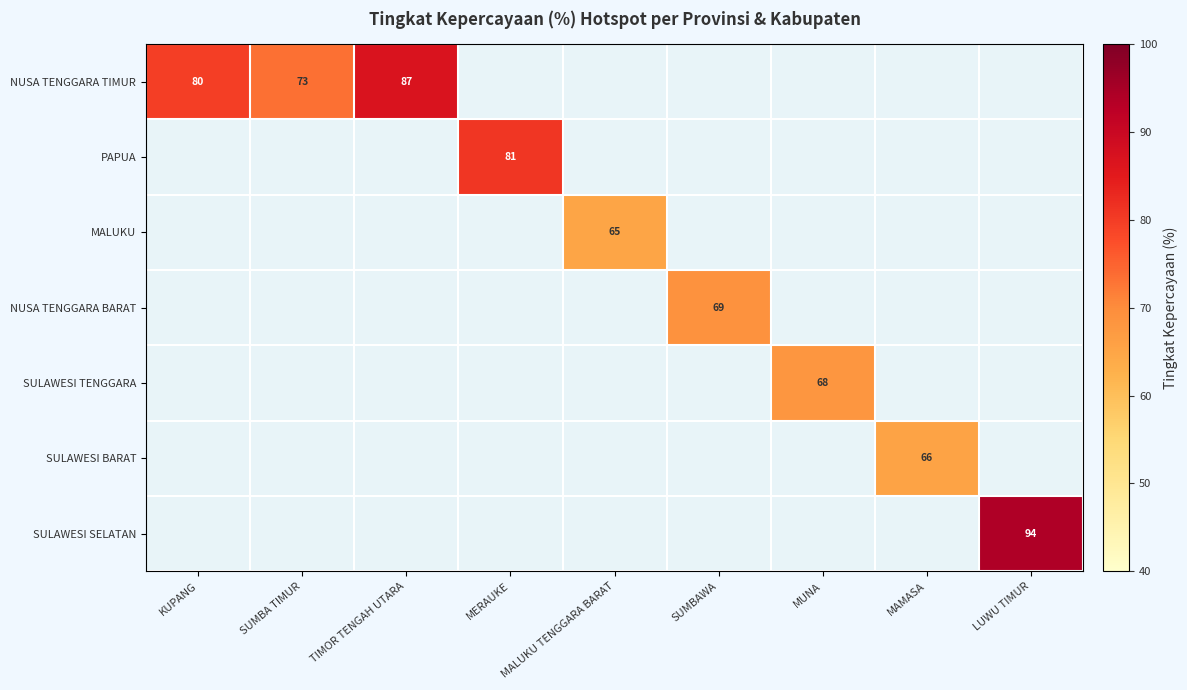

Which has a higher value, MUNA or SUMBAWA?

SUMBAWA